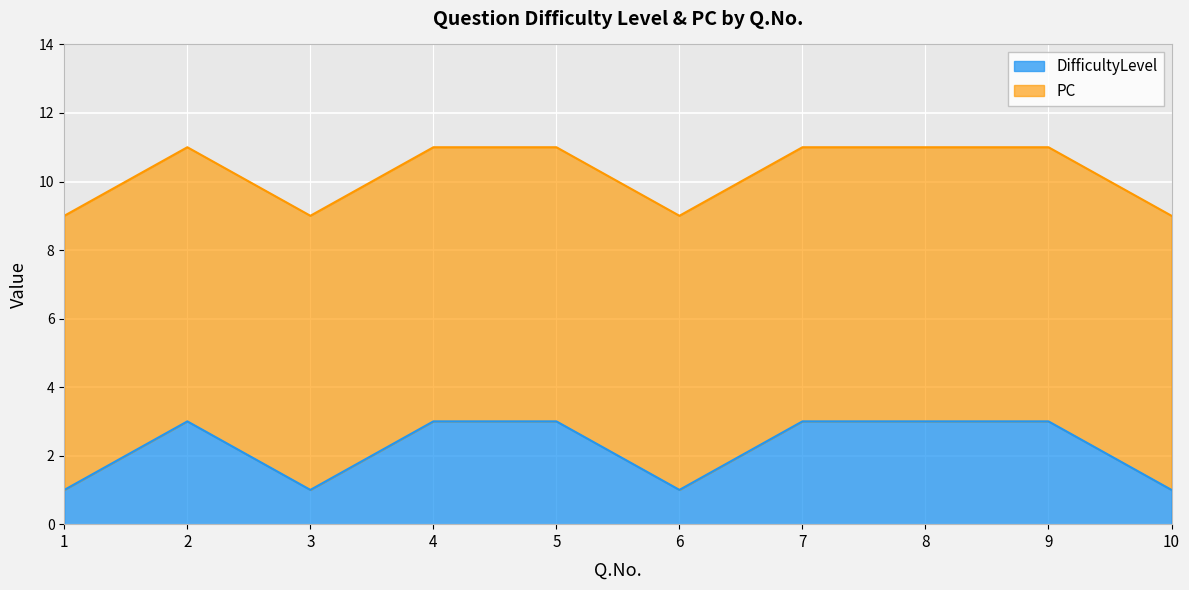

Does the chart display data point markers on the line(s)?

No